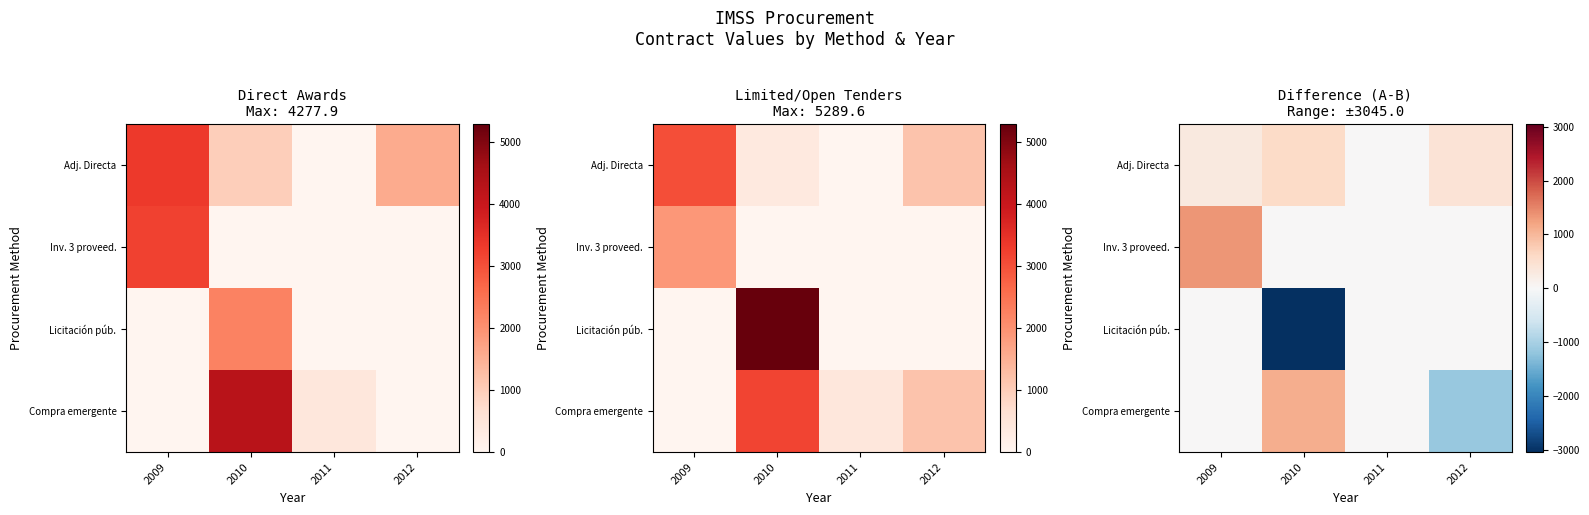

At how many categories does at least one series exceed -462?

4